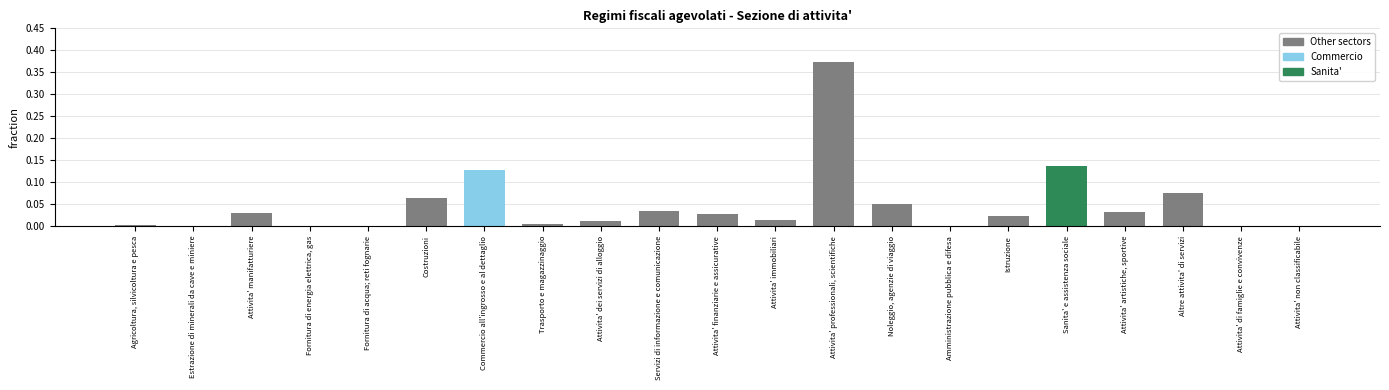

Between Attivita' artistiche, sportive and Attivita' immobiliari, which is larger?

Attivita' artistiche, sportive